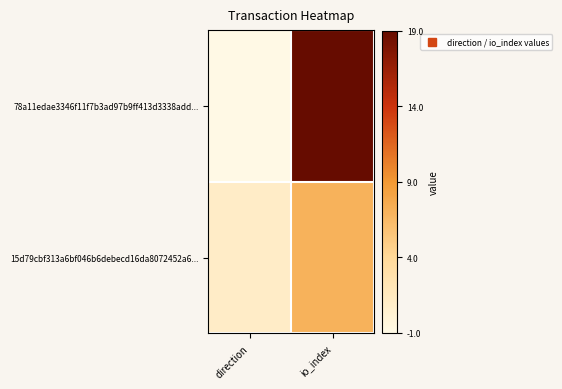

Which series has the widest spread of values?

78a11edae3346f11f7b3ad97b9ff413d3338add...